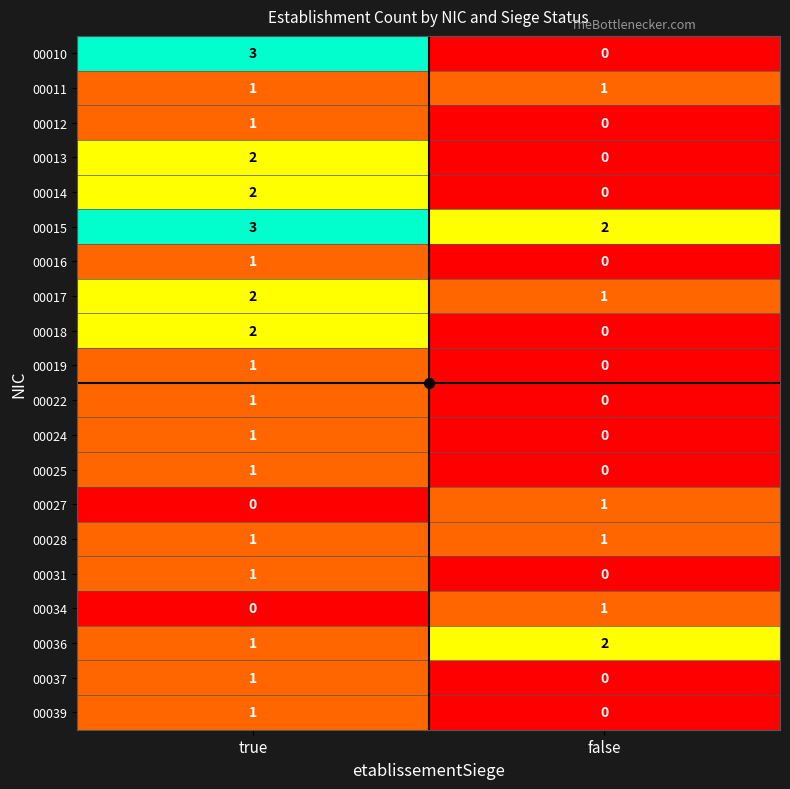

List the labels in order of 00016 value, smallest first.

false, true